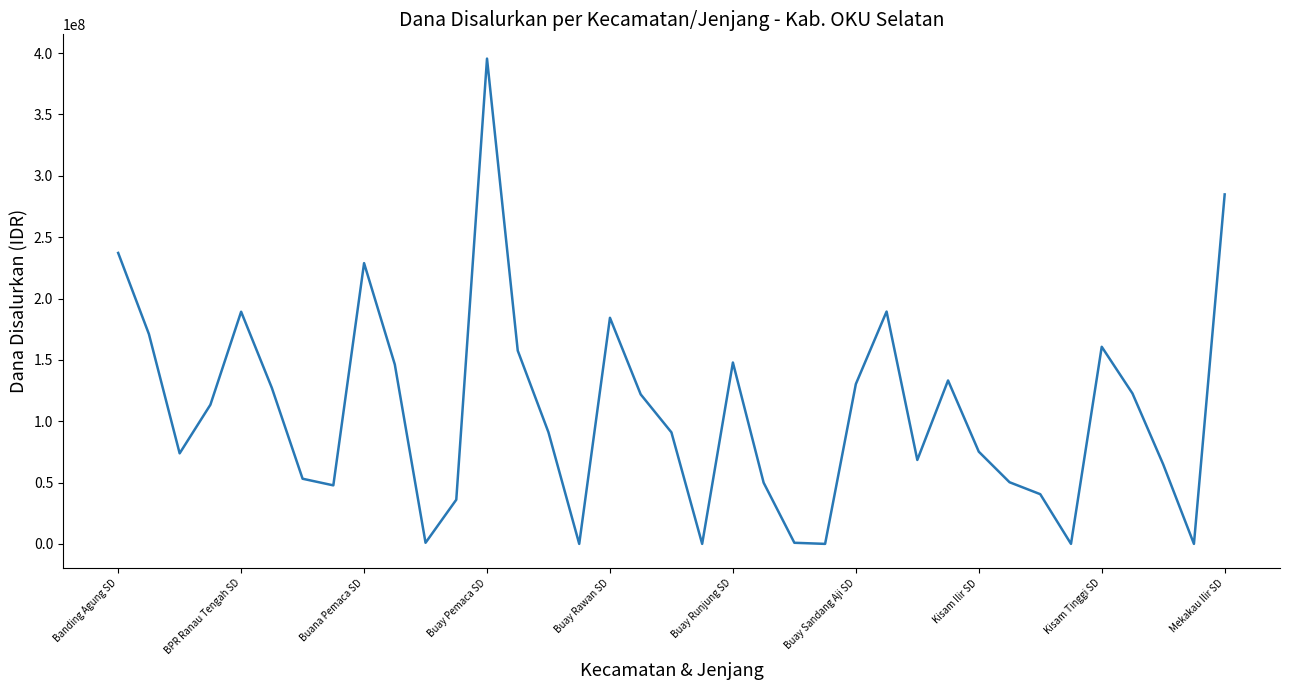

How many interior local peaks (higher than both neighbors) does the data have?

8